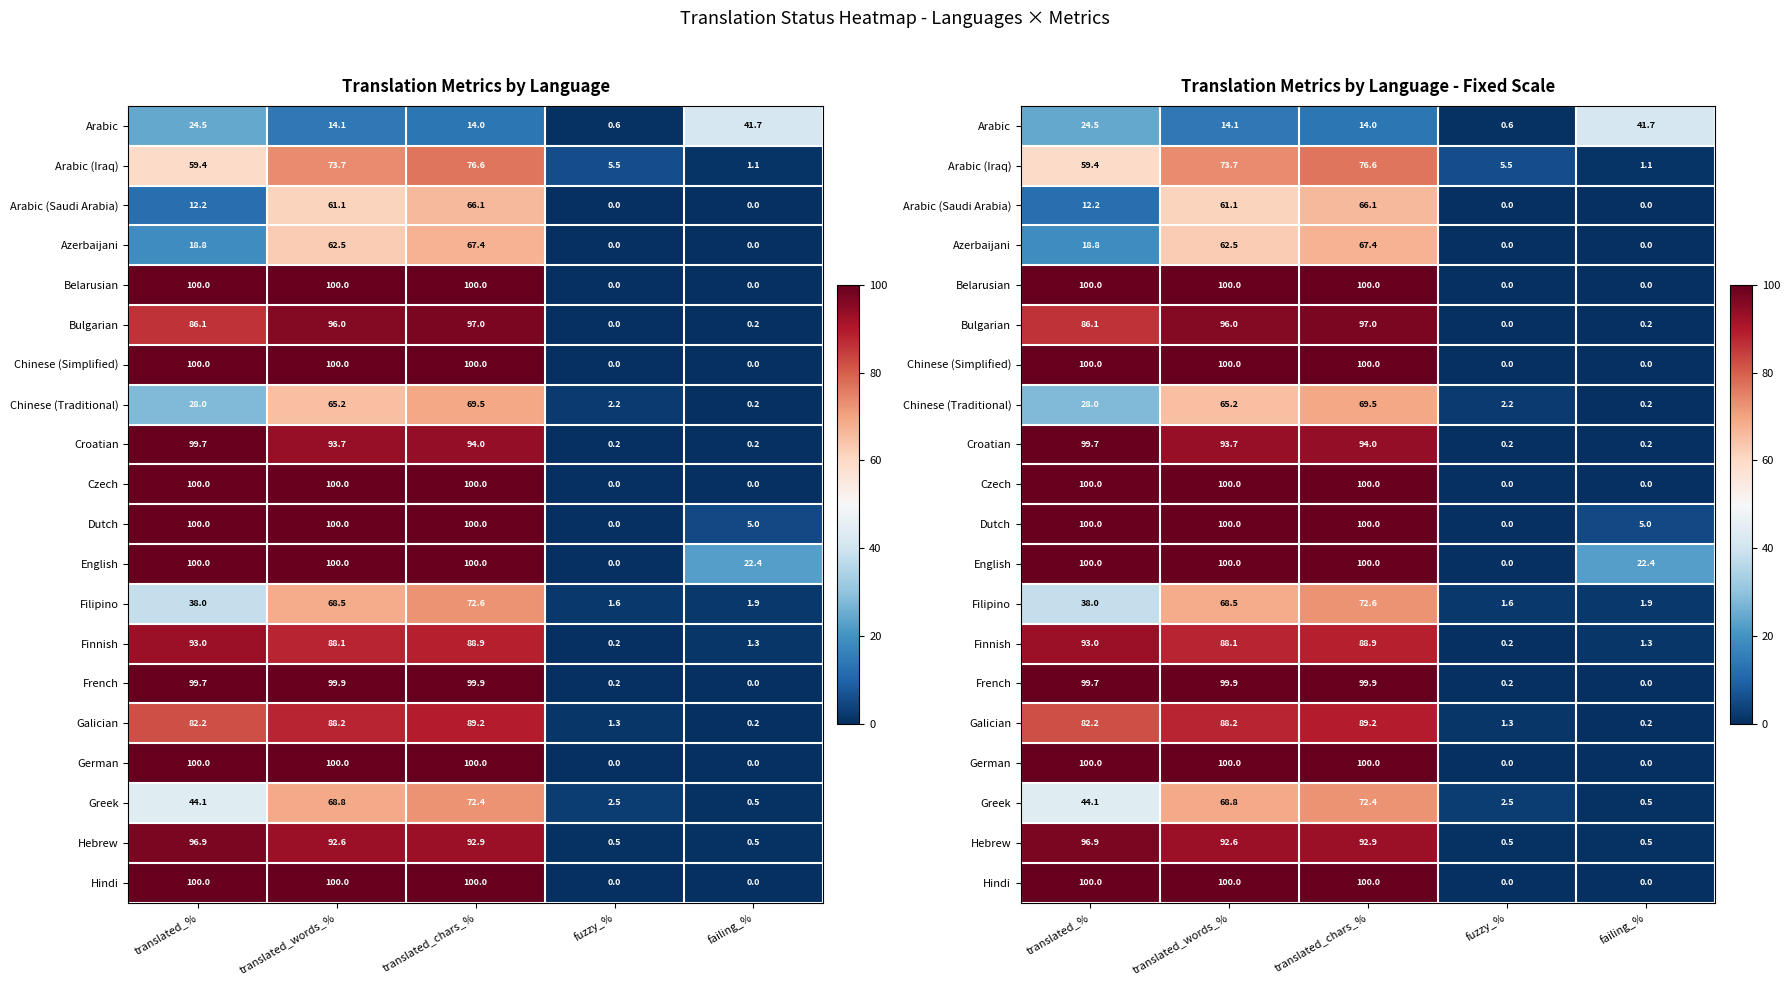

What is the spread (max minus min) of values at fuzzy_%?

5.5